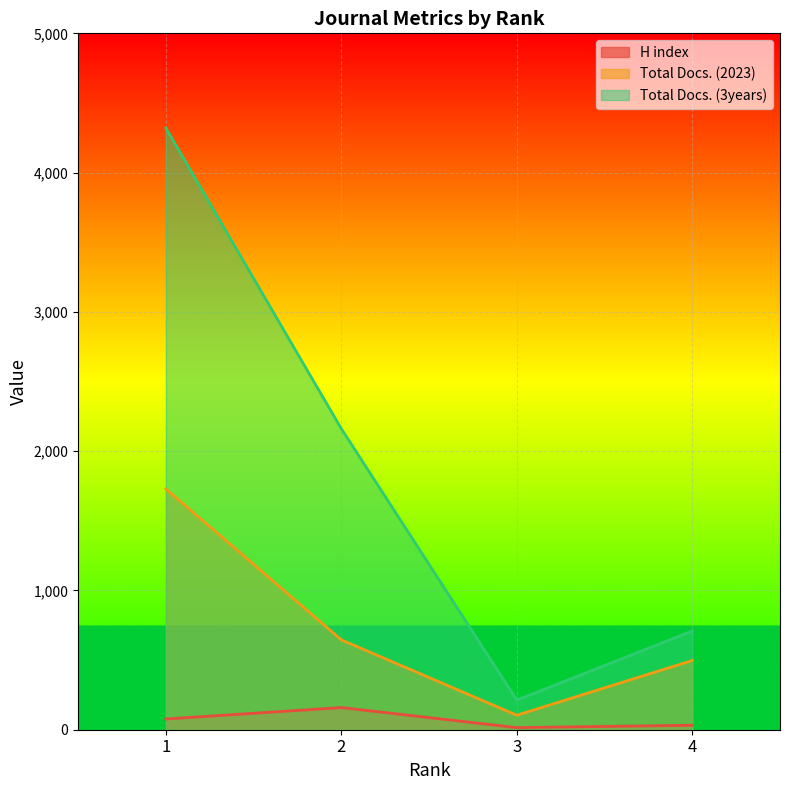

Reading left to right, transcribe all the data shown in this chart.

H index: 77	159	15	32
Total Docs. (2023): 1729	645	104	497
Total Docs. (3years): 4319	2161	213	709